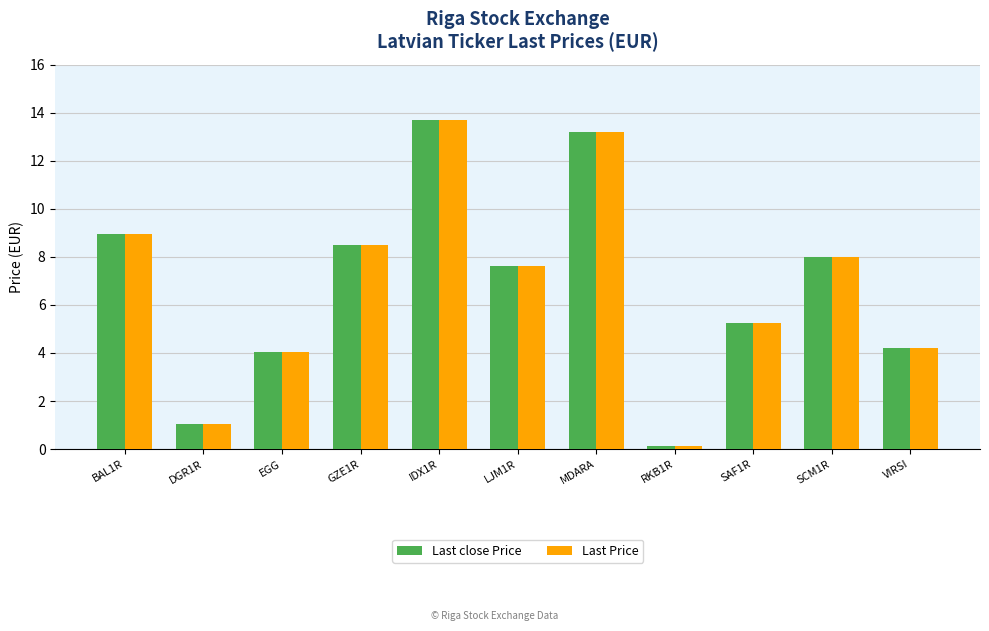

How many bars are there in each group?

2